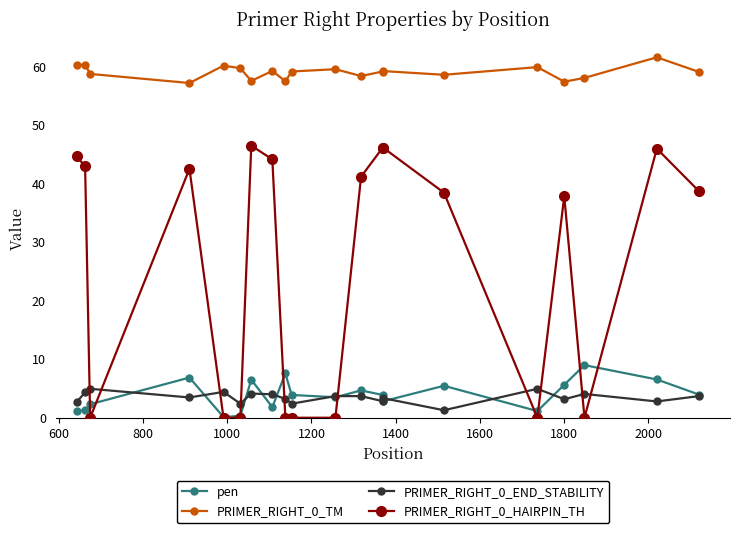

After their last crossing, which series has the higher values: PRIMER_RIGHT_0_HAIRPIN_TH or PRIMER_RIGHT_0_END_STABILITY?

PRIMER_RIGHT_0_HAIRPIN_TH